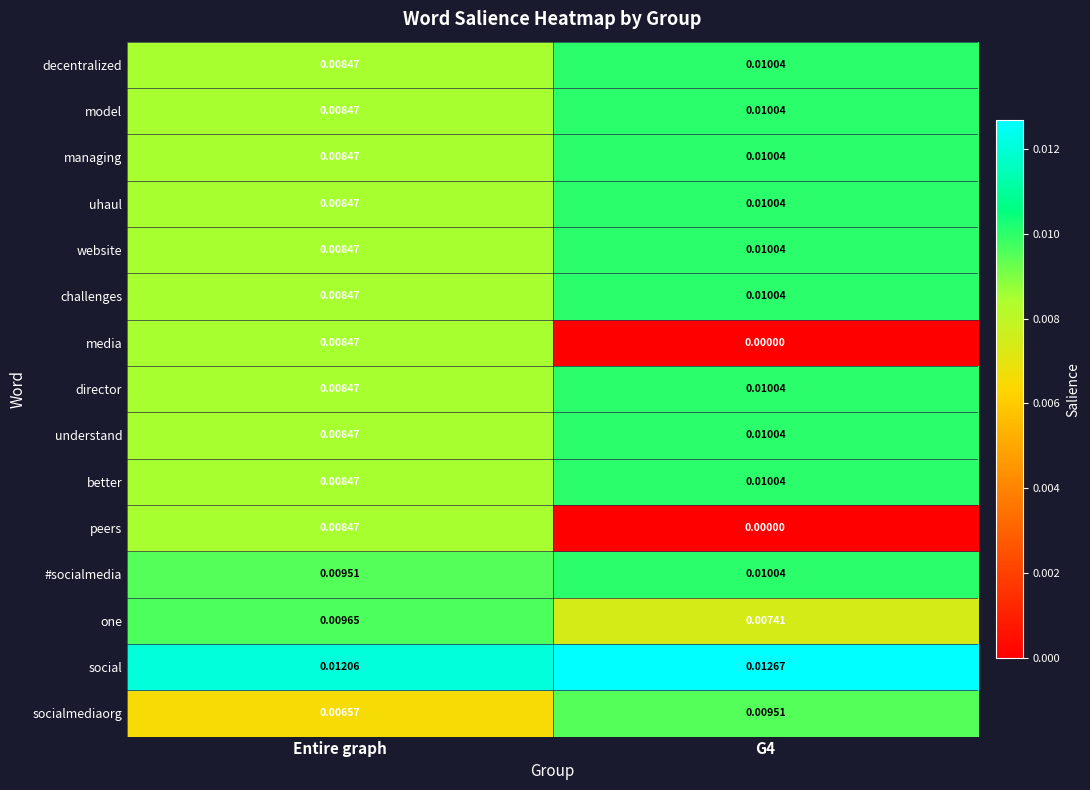

At which category is the sum across all series the highest?

Entire graph